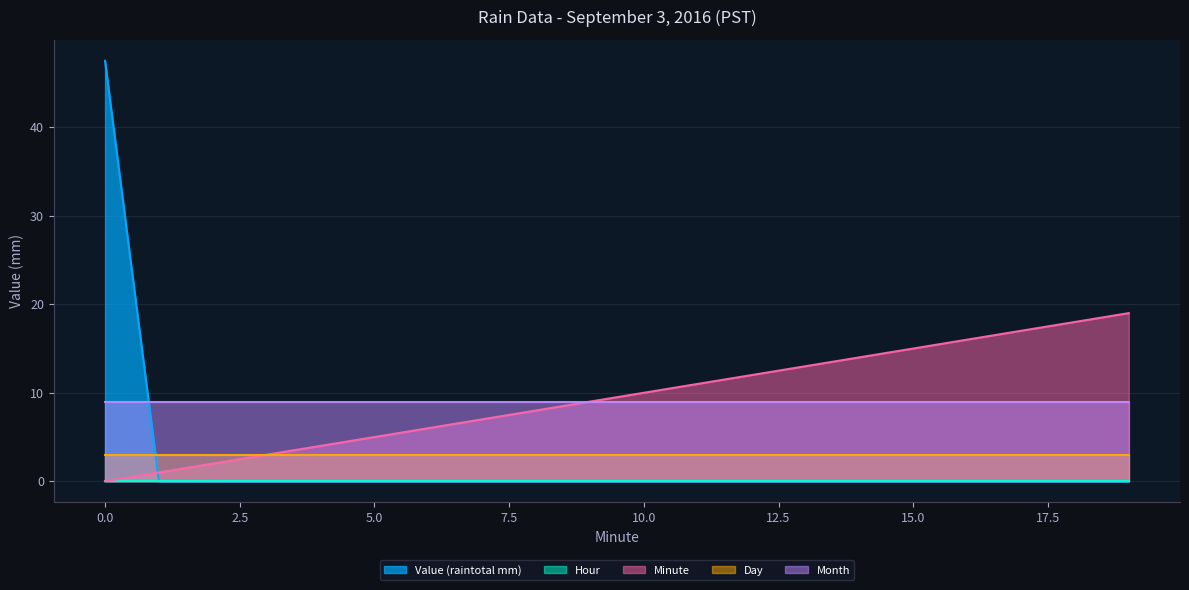

What is the sum of all Value (raintotal mm) values?

47.5